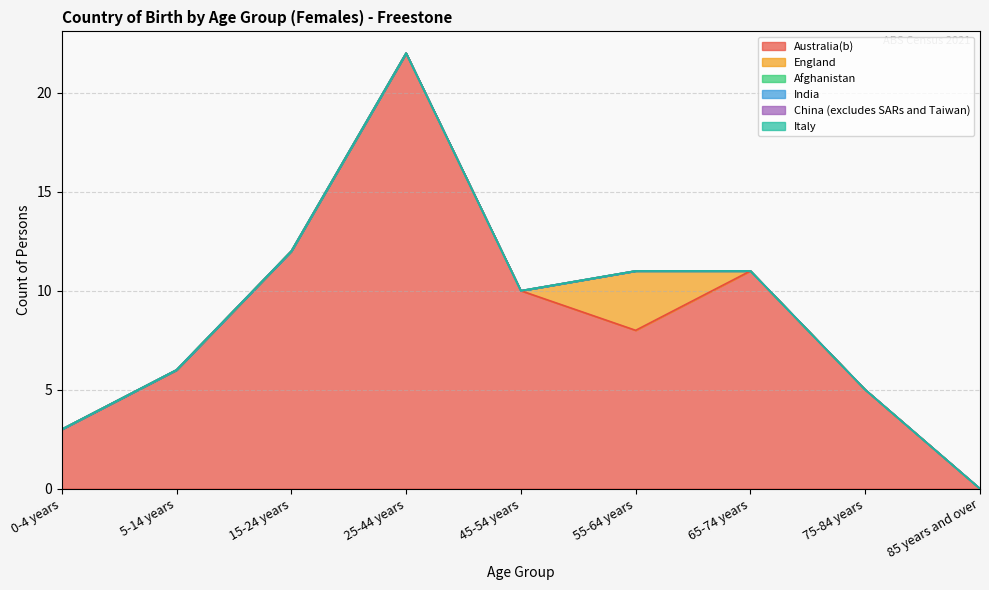

Is the value of India at 65-74 years greater than the value of Italy at 65-74 years?

No